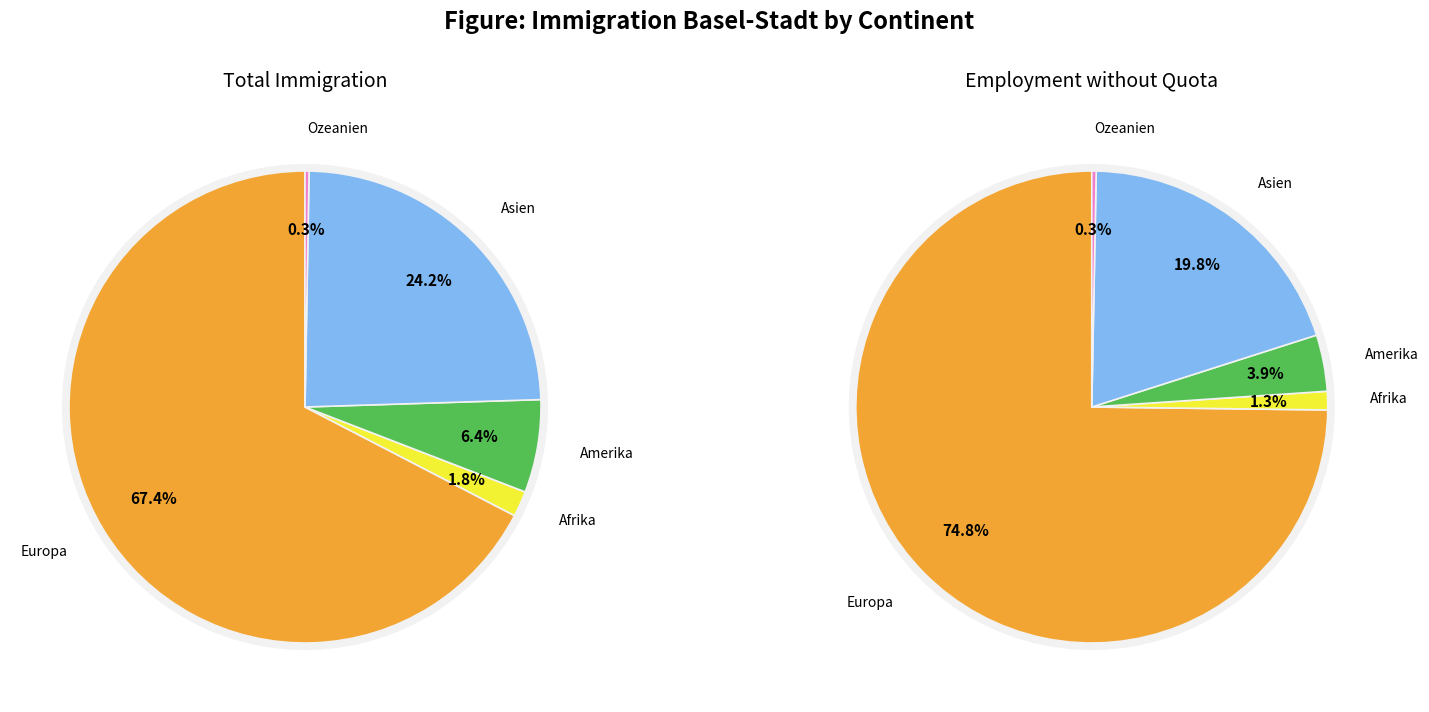

What is the total percentage of Amerika and Afrika?

8.1%